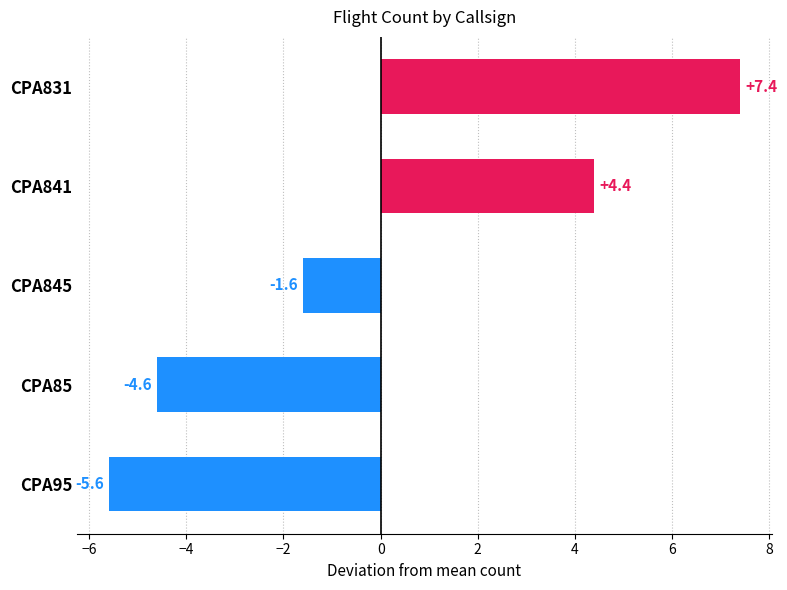

Is it true that the value at CPA85 is -4.6?

True